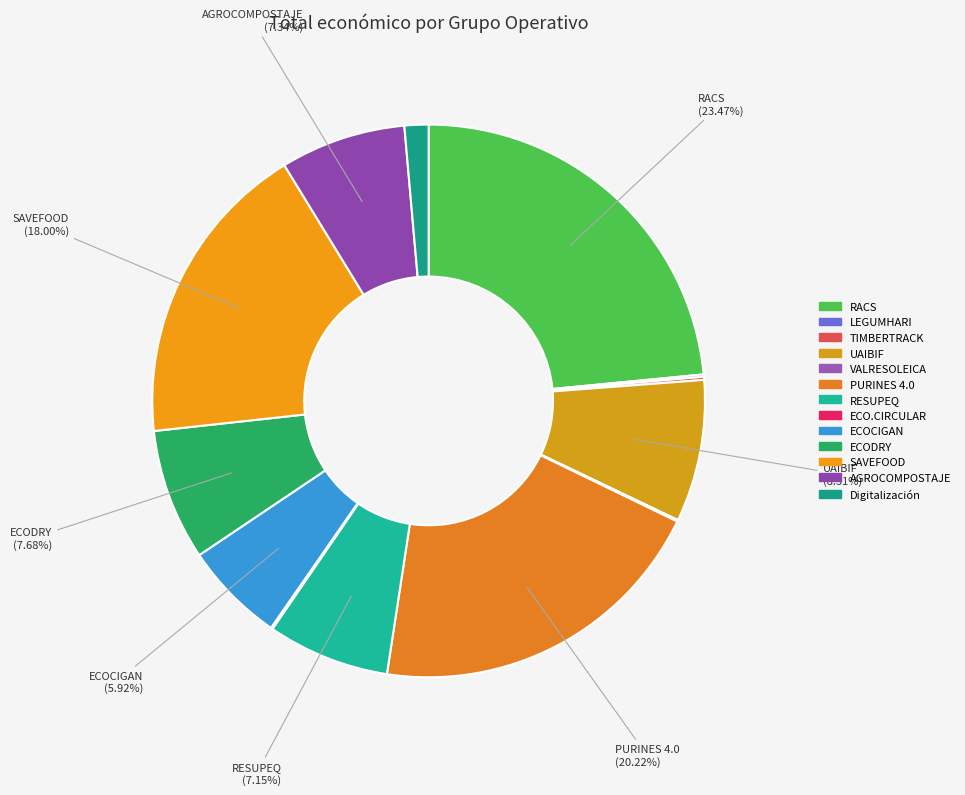

Is there any slice that represents more than half of the pie?

No